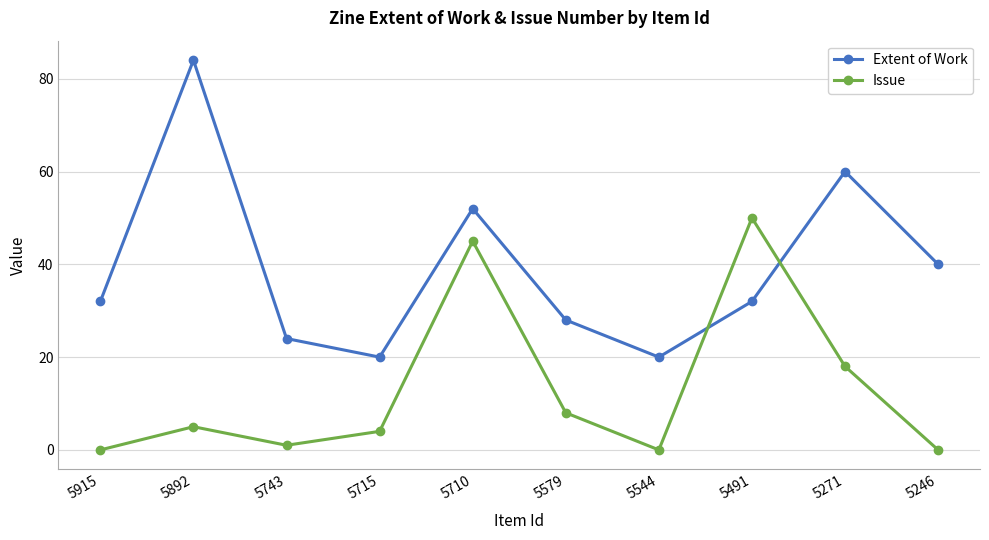

Reading left to right, transcribe all the data shown in this chart.

Extent of Work: 32	84	24	20	52	28	20	32	60	40
Issue: 0	5	1	4	45	8	0	50	18	0